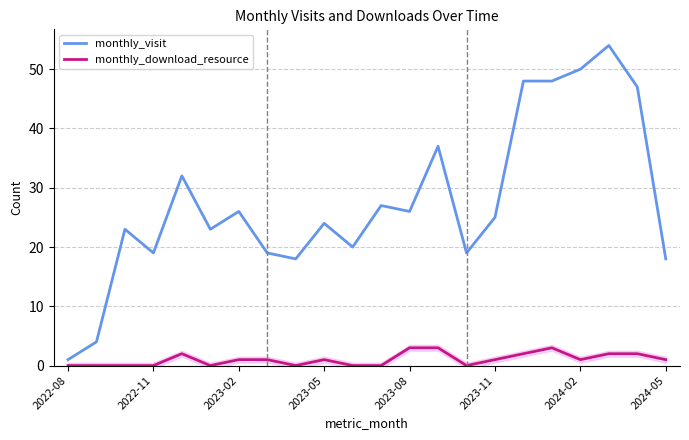

Which category has the lowest value in the monthly_visit series?

2022-08